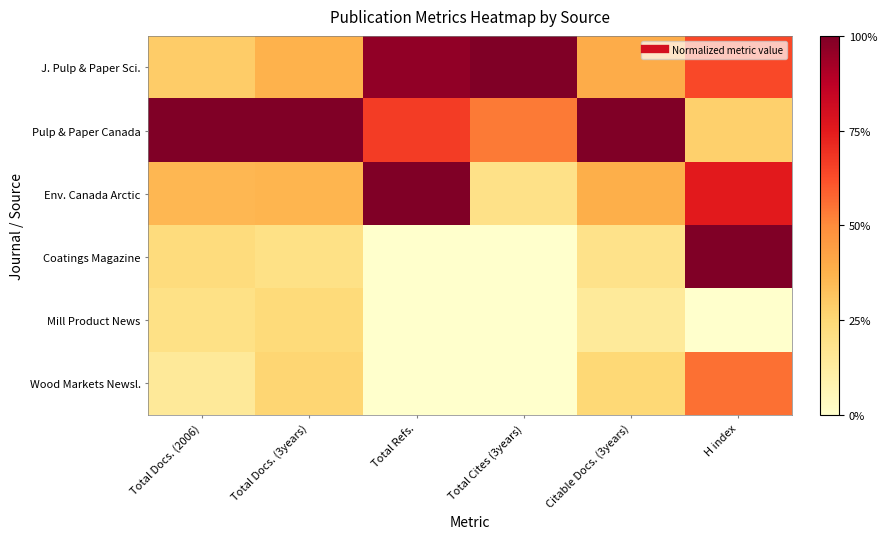

Rank the series by their maximum value, from lowest to highest.

Mill Product News, Wood Markets Newsl., J. Pulp & Paper Sci., Pulp & Paper Canada, Env. Canada Arctic, Coatings Magazine